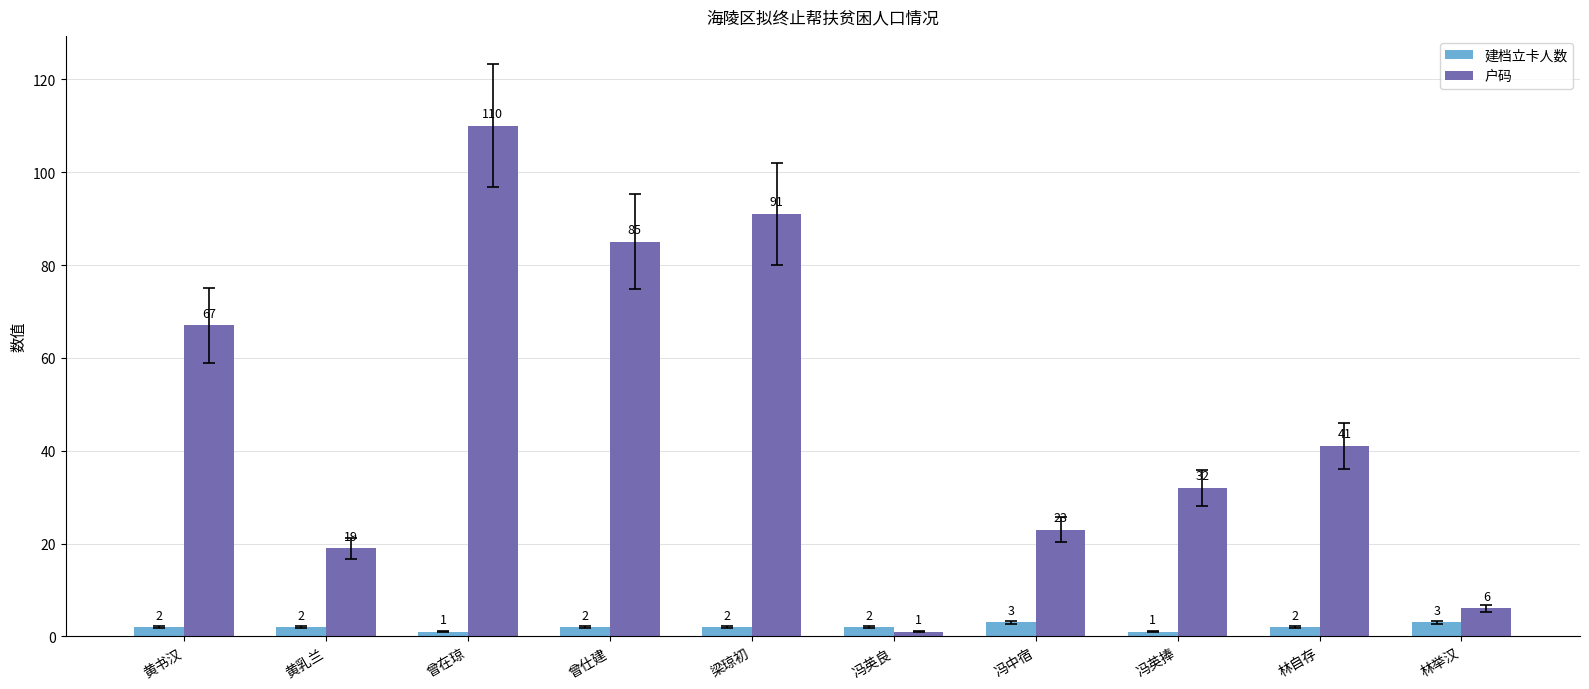

Count the 建档立卡人数 values in the range 2 to 3.

8